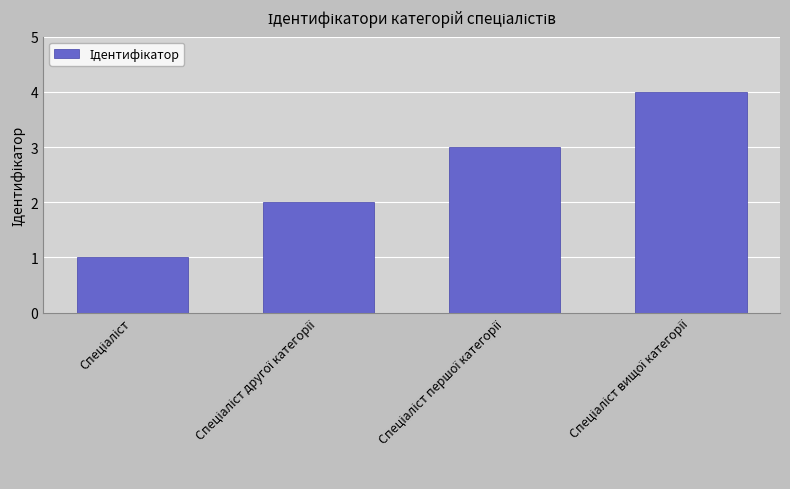

What is the sum of all values?

10